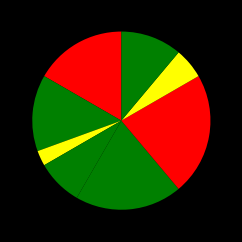

How many segments does this pie chart have?

8